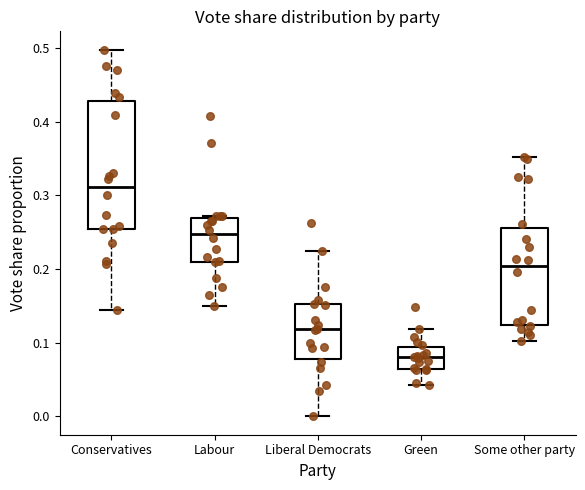

Which box has the highest median line?

Conservatives